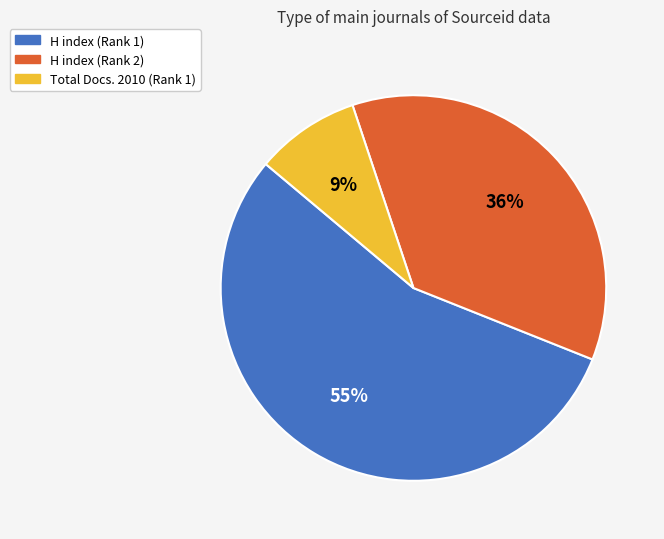

The Total Docs. 2010 (Rank 1) slice represents 9% of the pie. True or false?

True